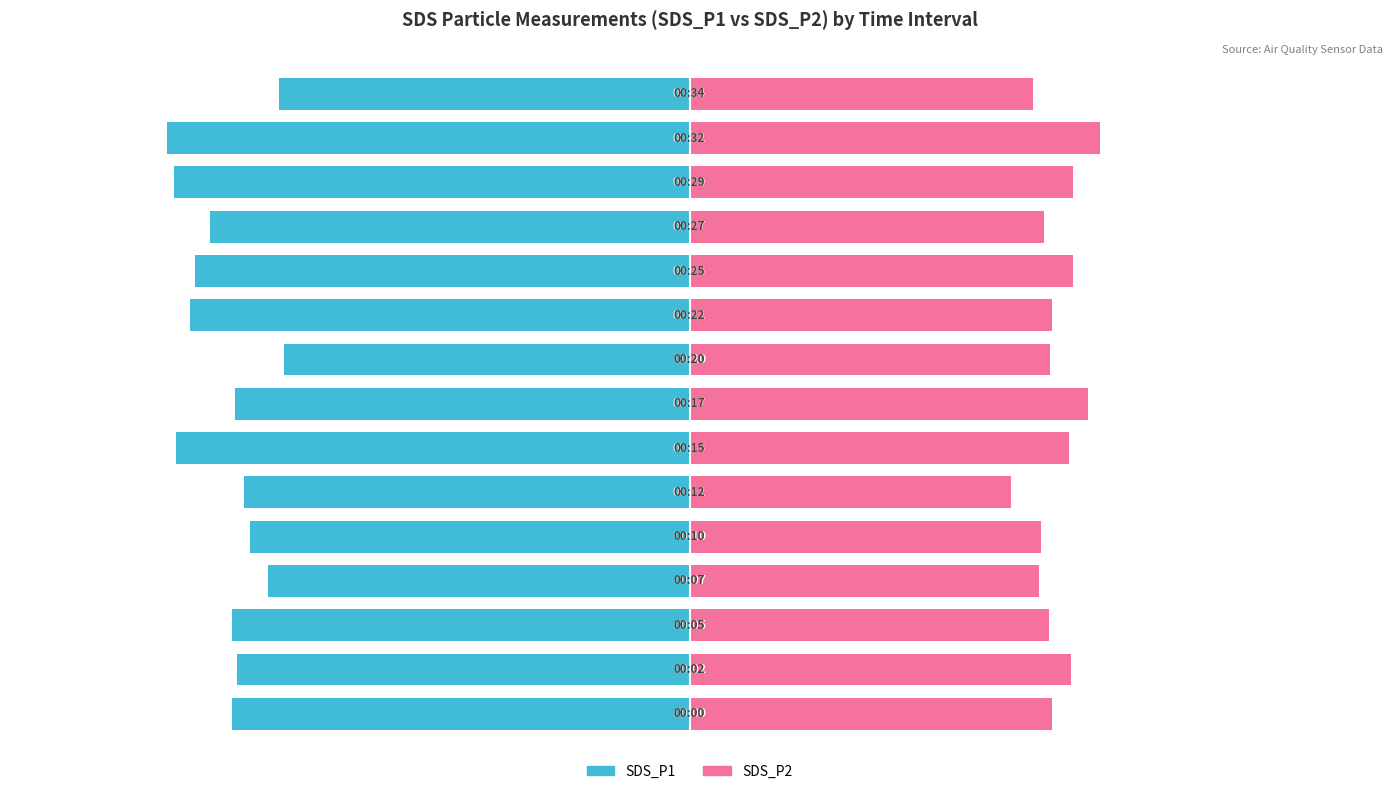

Is it true that SDS_P2 equals 16.1 at 20?

False